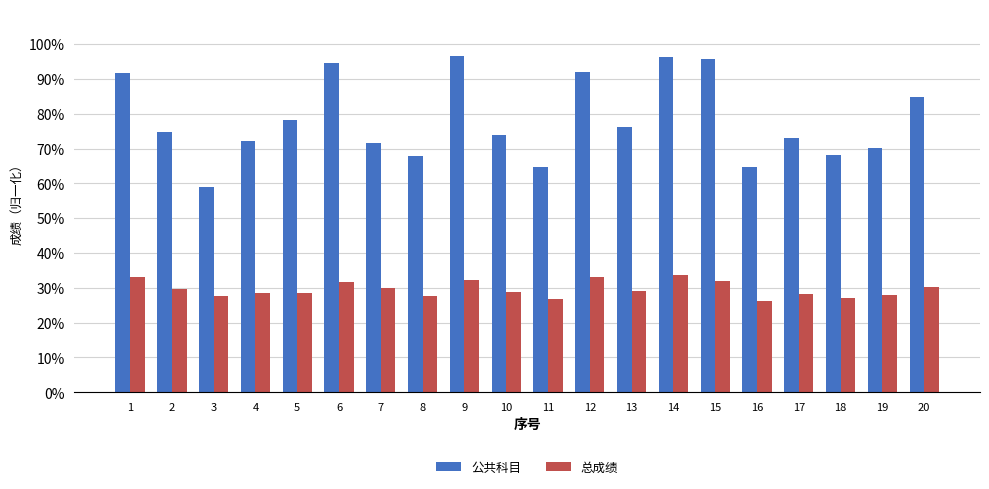

At which label is 公共科目 closest to 0?

3